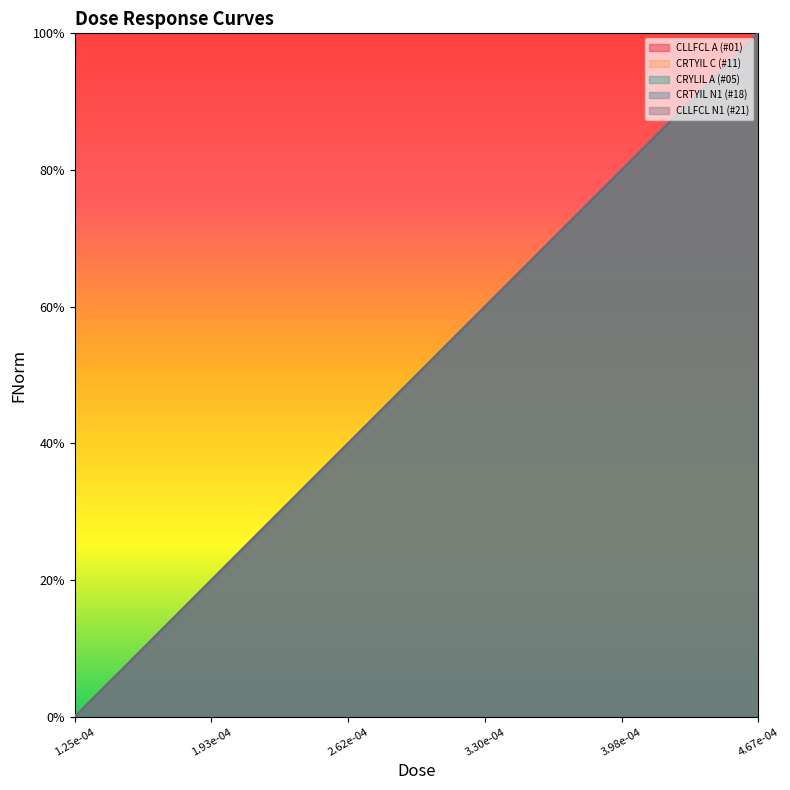

What value does the CLLFCL A (#01) series have at 1.93e-04?

0.9